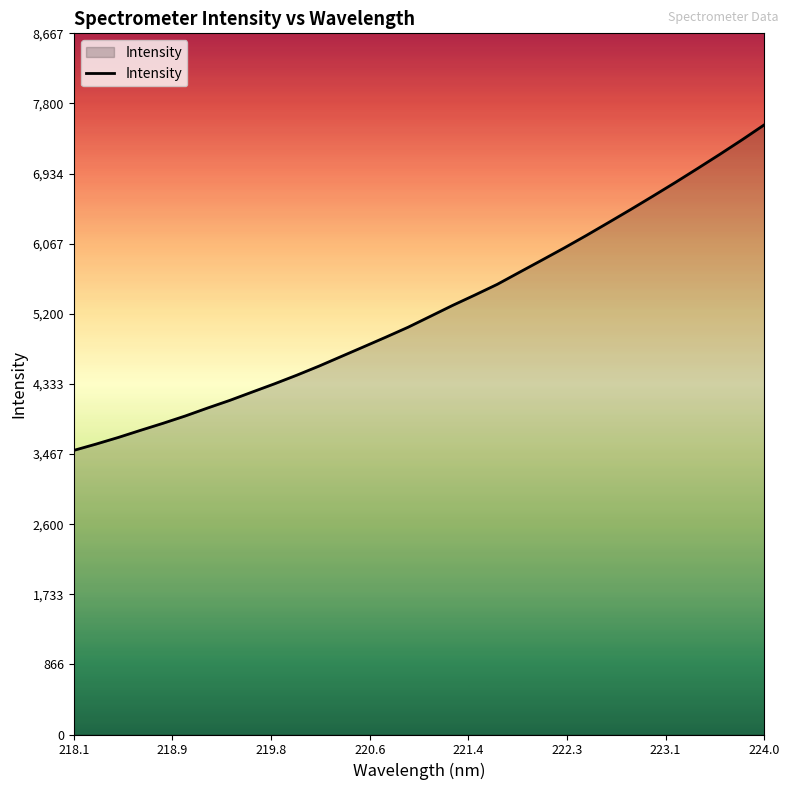

Count the number of values greater than 5169.

16